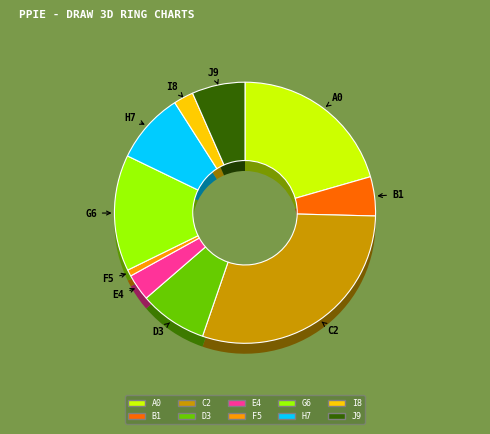

Which slice is the largest?

Angelina